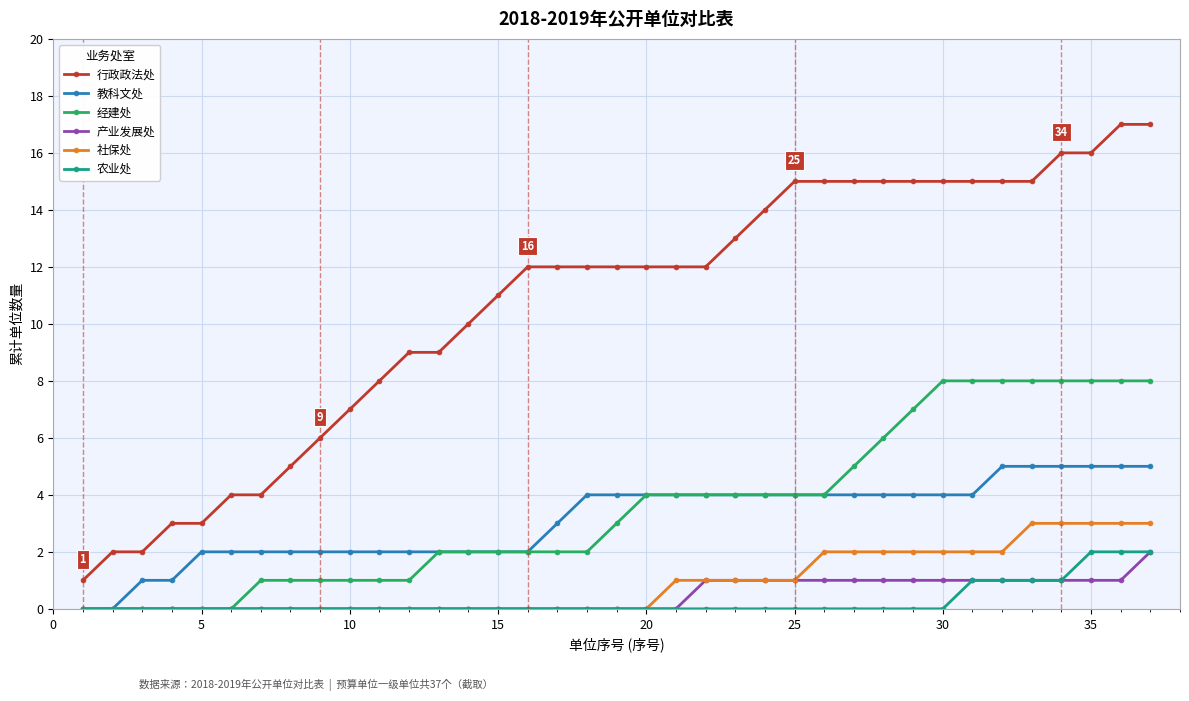

True or false: 农业处 and 行政政法处 intersect in this chart.

False